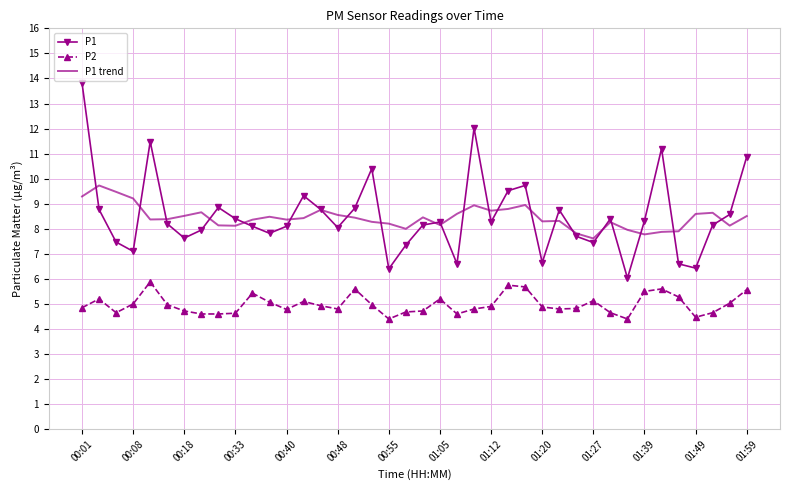

List the series in order of their peak value, lowest first.

P2, P1 trend, P1